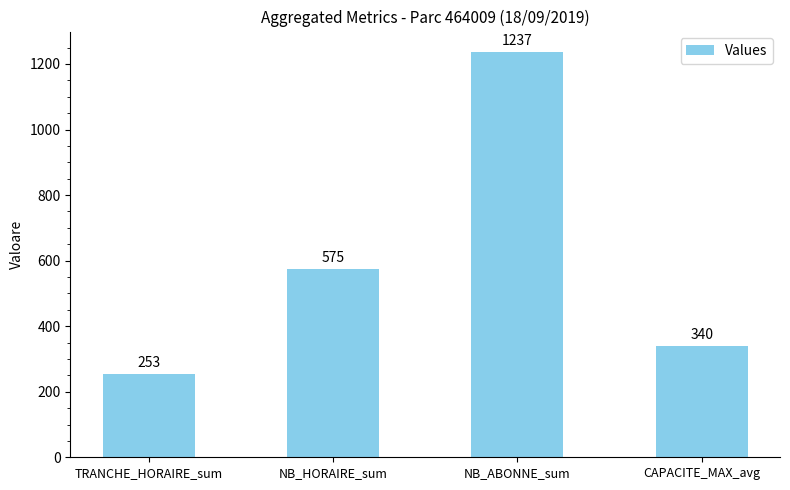

What is the approximate value at NB_HORAIRE_sum, to the nearest 100?

600